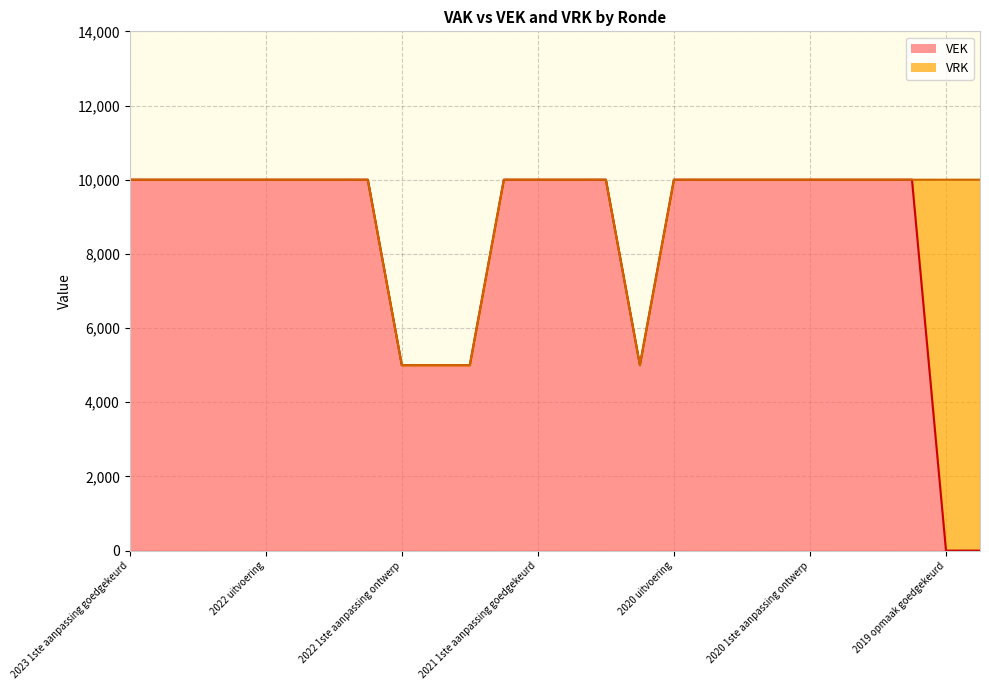

What is the maximum value for VEK?

10000